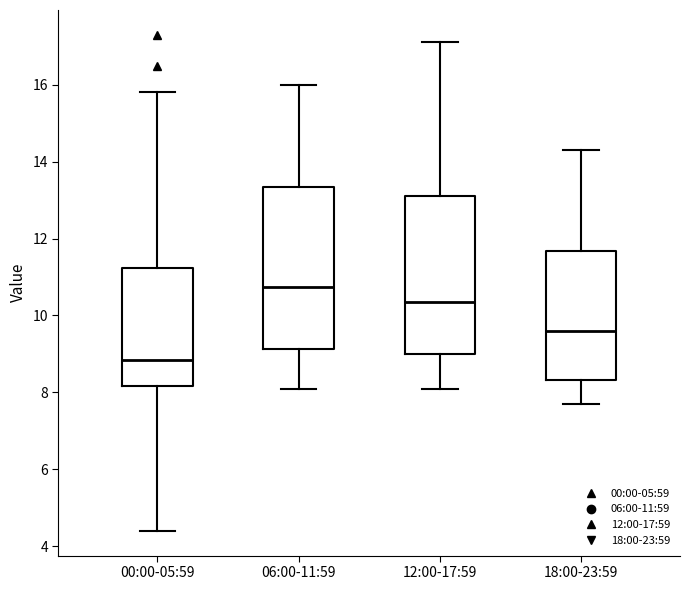

Reading left to right, read every box against the y-axis: the position of its median line, the range the box covers, and the ends of its whiskers. The values are not printed on the chart, so give them approximately, as read against the axis.

00:00-05:59: median 8.8, box 8.2 to 11.2, whiskers 4.4 to 15.8
06:00-11:59: median 10.8, box 9.2 to 13.4, whiskers 8.2 to 16.0
12:00-17:59: median 10.4, box 9.0 to 13.2, whiskers 8.2 to 17.2
18:00-23:59: median 9.6, box 8.4 to 11.6, whiskers 7.8 to 14.4